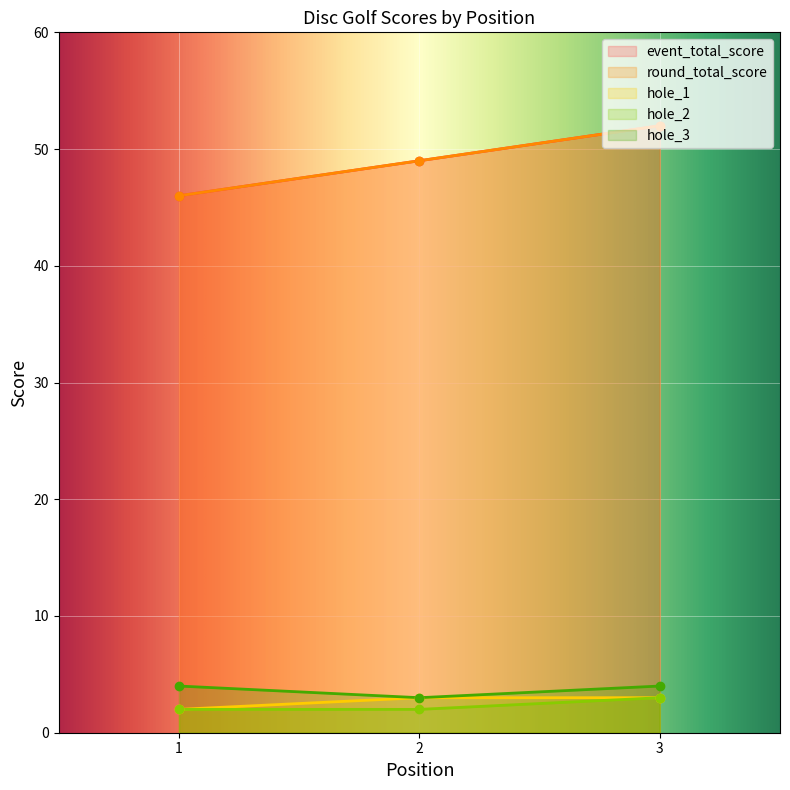

Reading left to right, transcribe all the data shown in this chart.

event_total_score: 46	49	52
round_total_score: 46	49	52
hole_1: 2	3	3
hole_2: 2	2	3
hole_3: 4	3	4